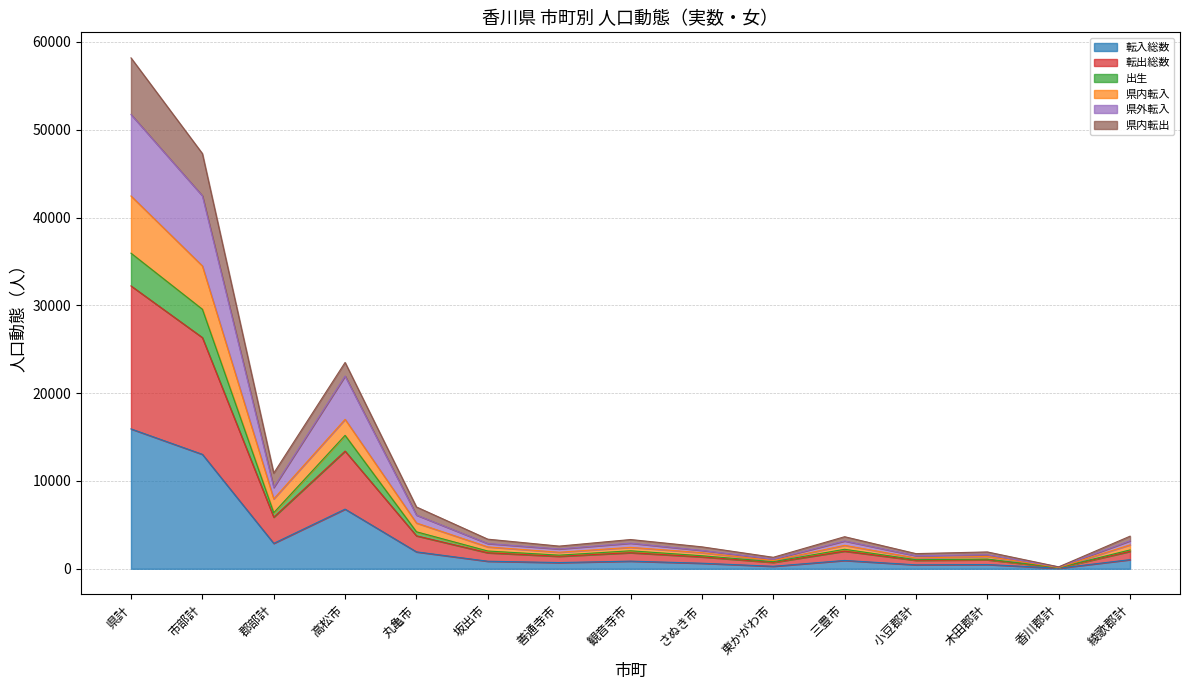

The 転出総数 series shows 1357 at さぬき市. True or false?

True